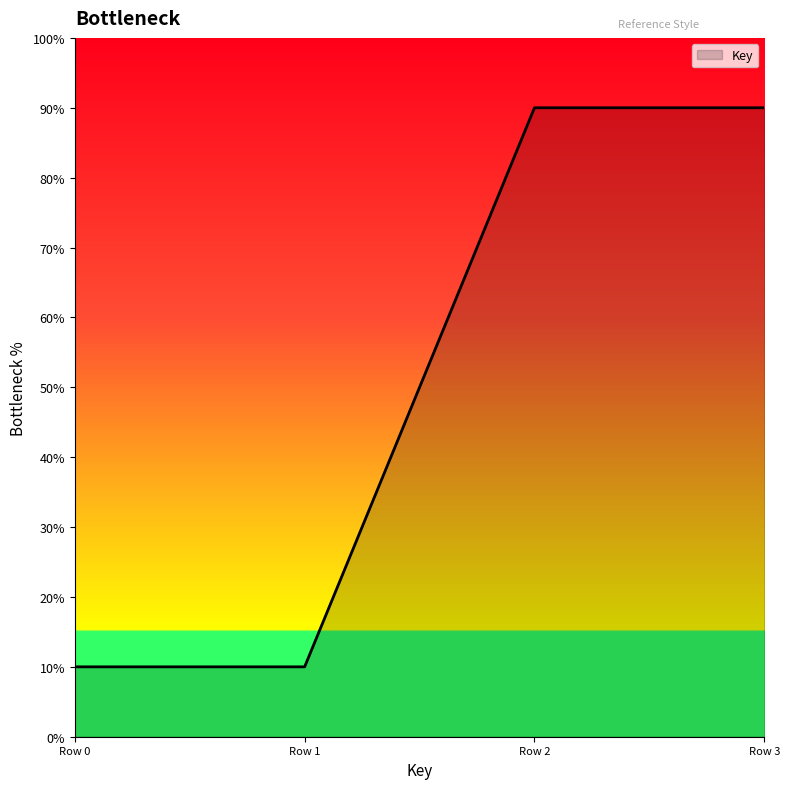

The value at Row 3 is 90. True or false?

True